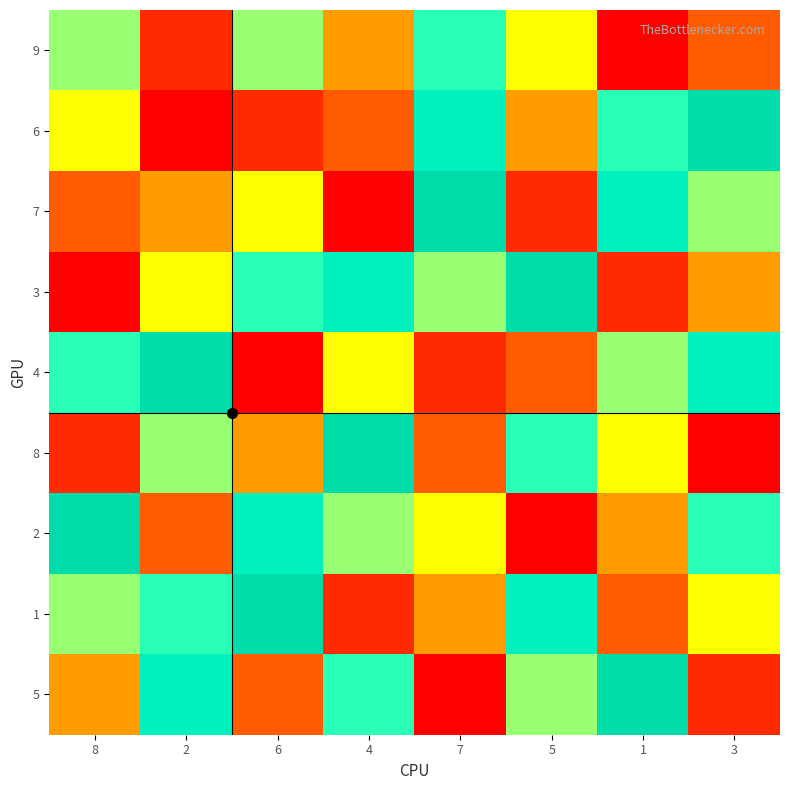

Count the number of categories in the chart.

8